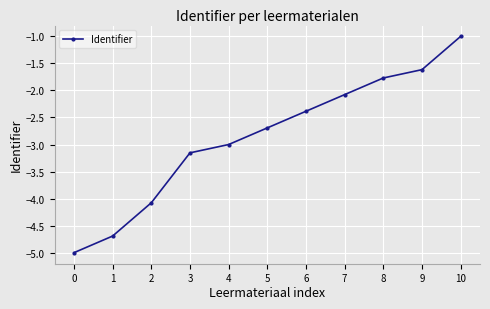

Count the number of data series in this chart.

1